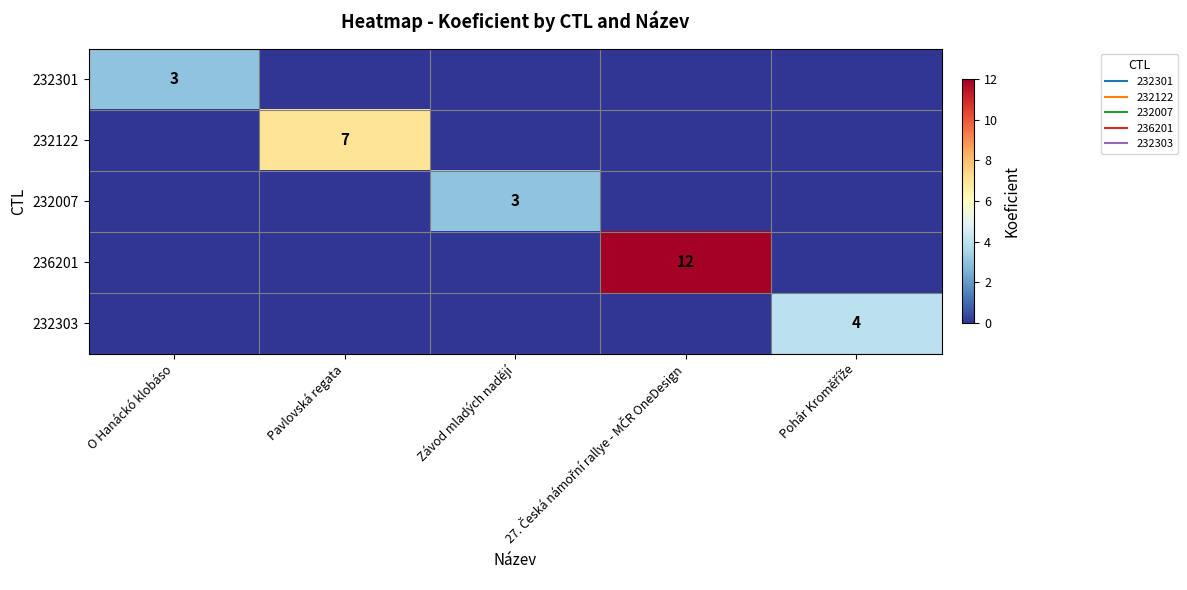

Where is 232301 nearest to the value 1?

Pavlovská regata